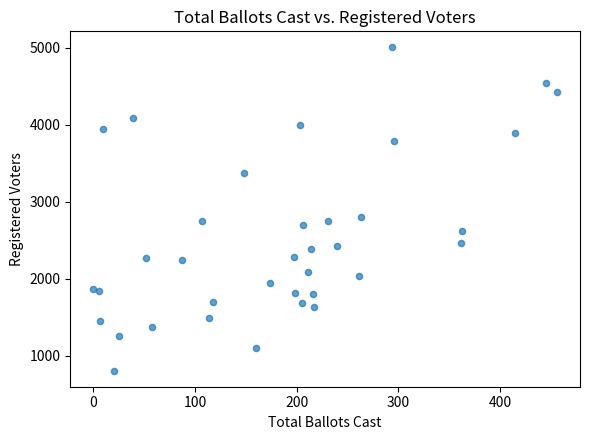

What Y value in the scatter plot is closest to 2906?

2802